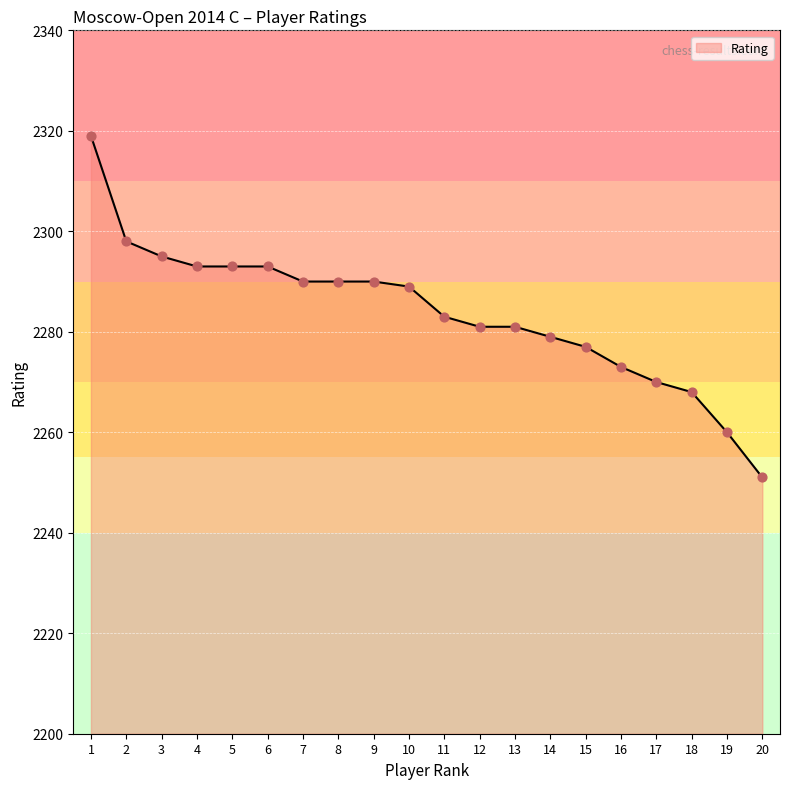

Which has a higher value, 16 or 6?

6